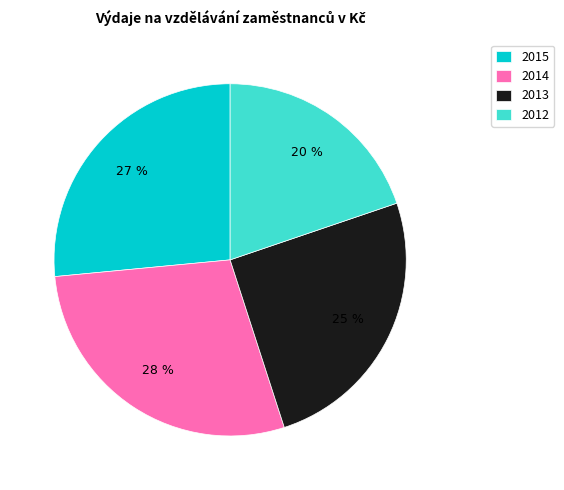

To the nearest percent, what is the difference between the 2014 and 2013 slice percentages?

3%